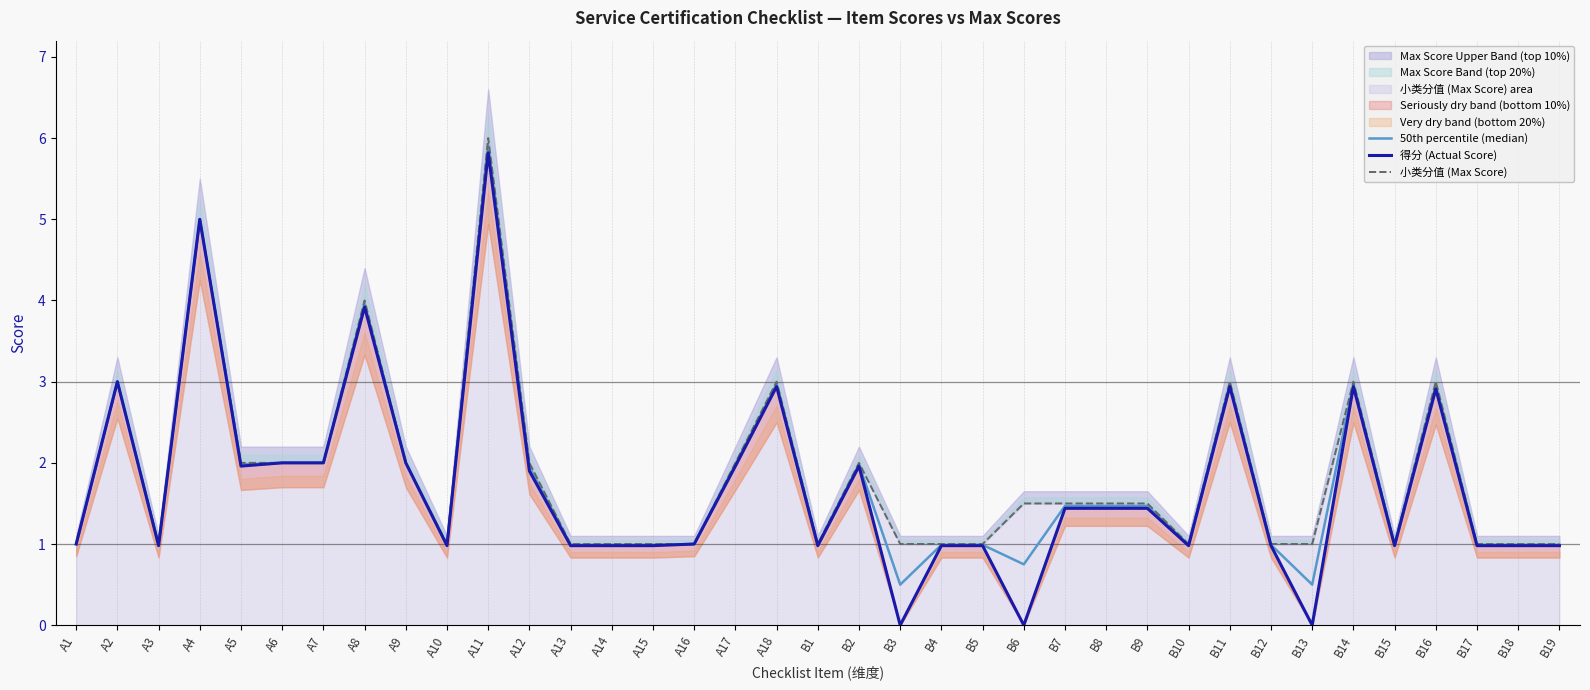

What is the label of the 26th point from the right?

A12